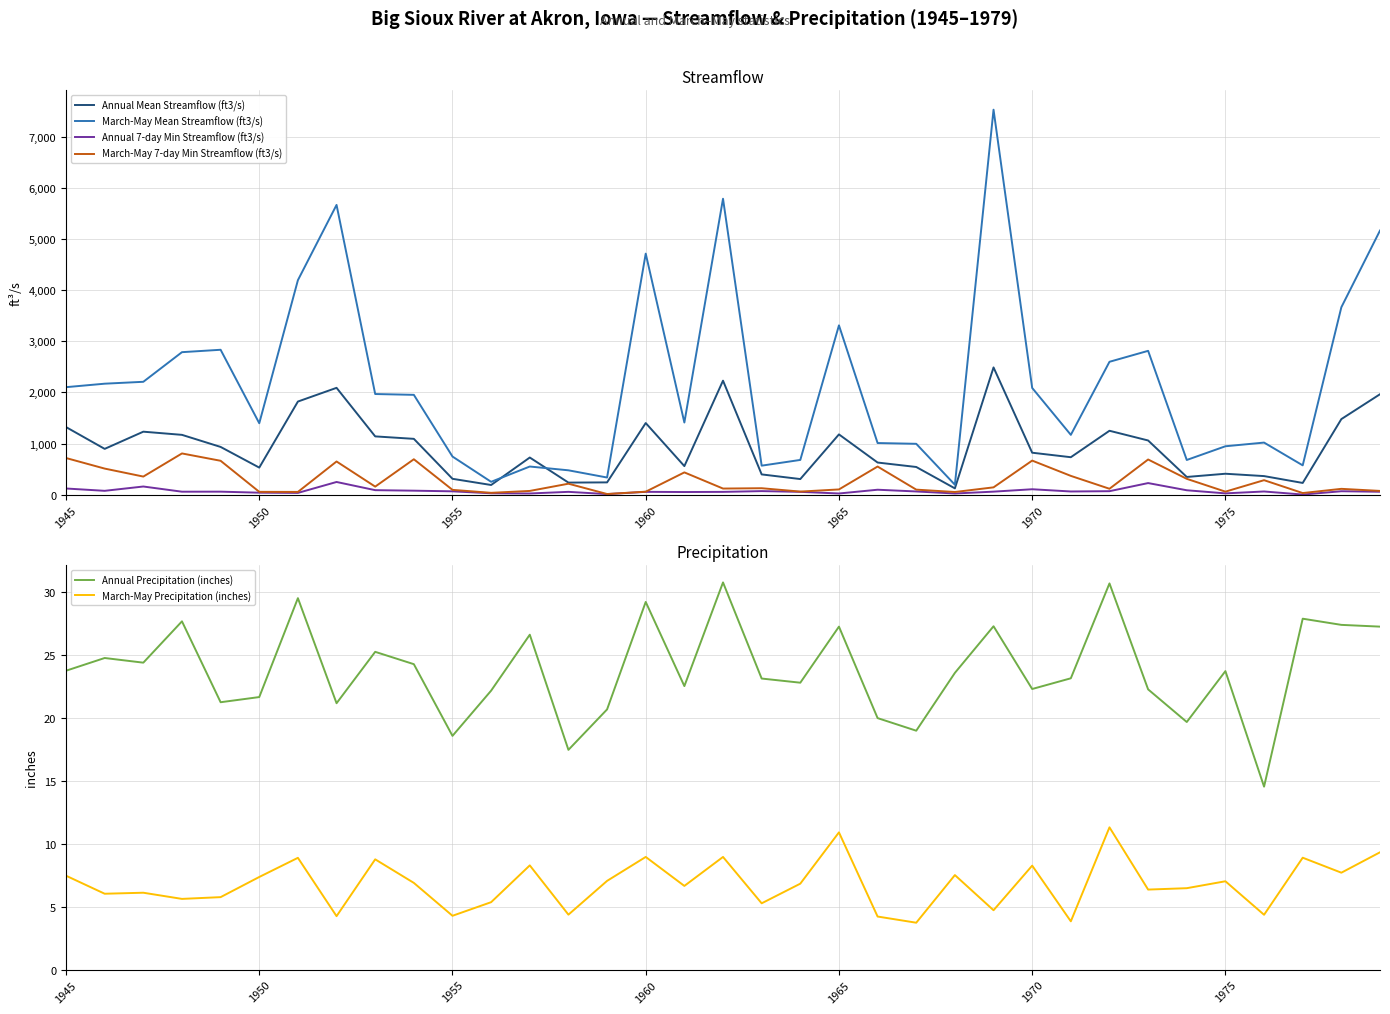

What is the lowest value of the March-May Mean Streamflow (ft3/s) series?

196.0